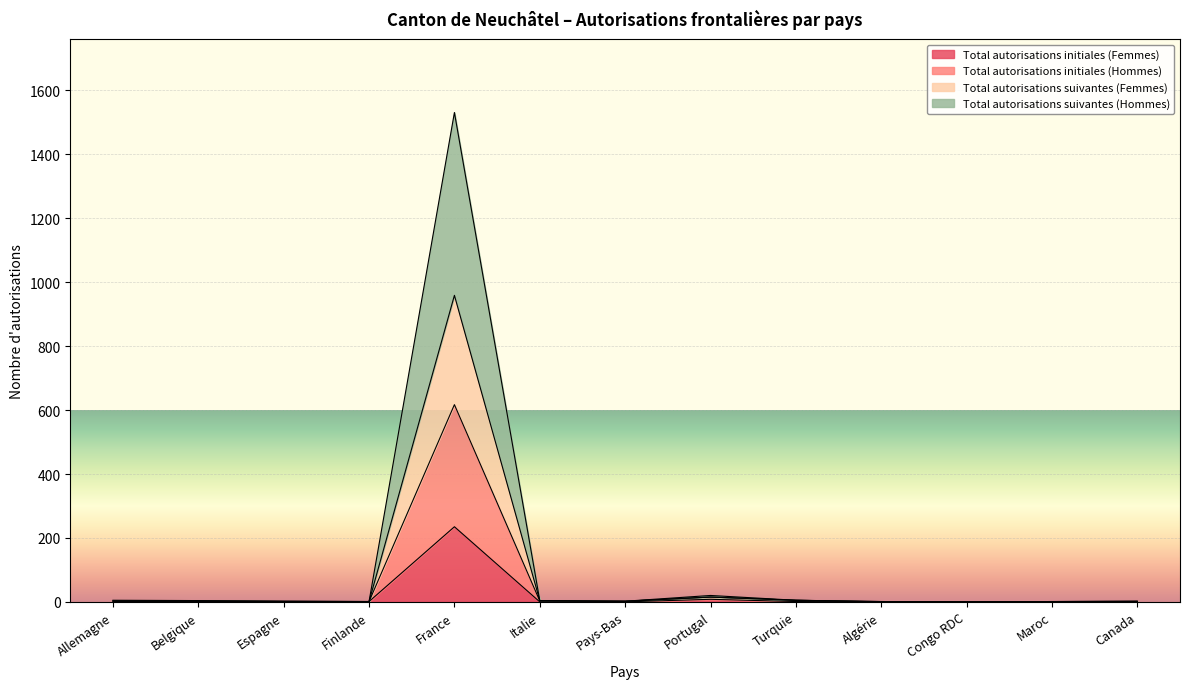

What is the label of the 7th point from the right?

Pays-Bas